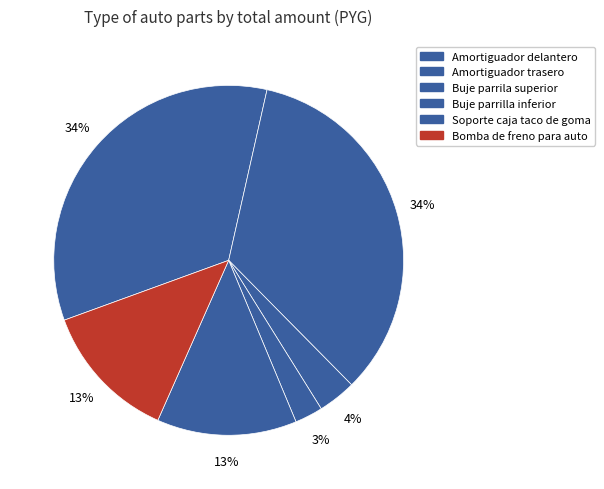

Count the number of slices in the pie.

6